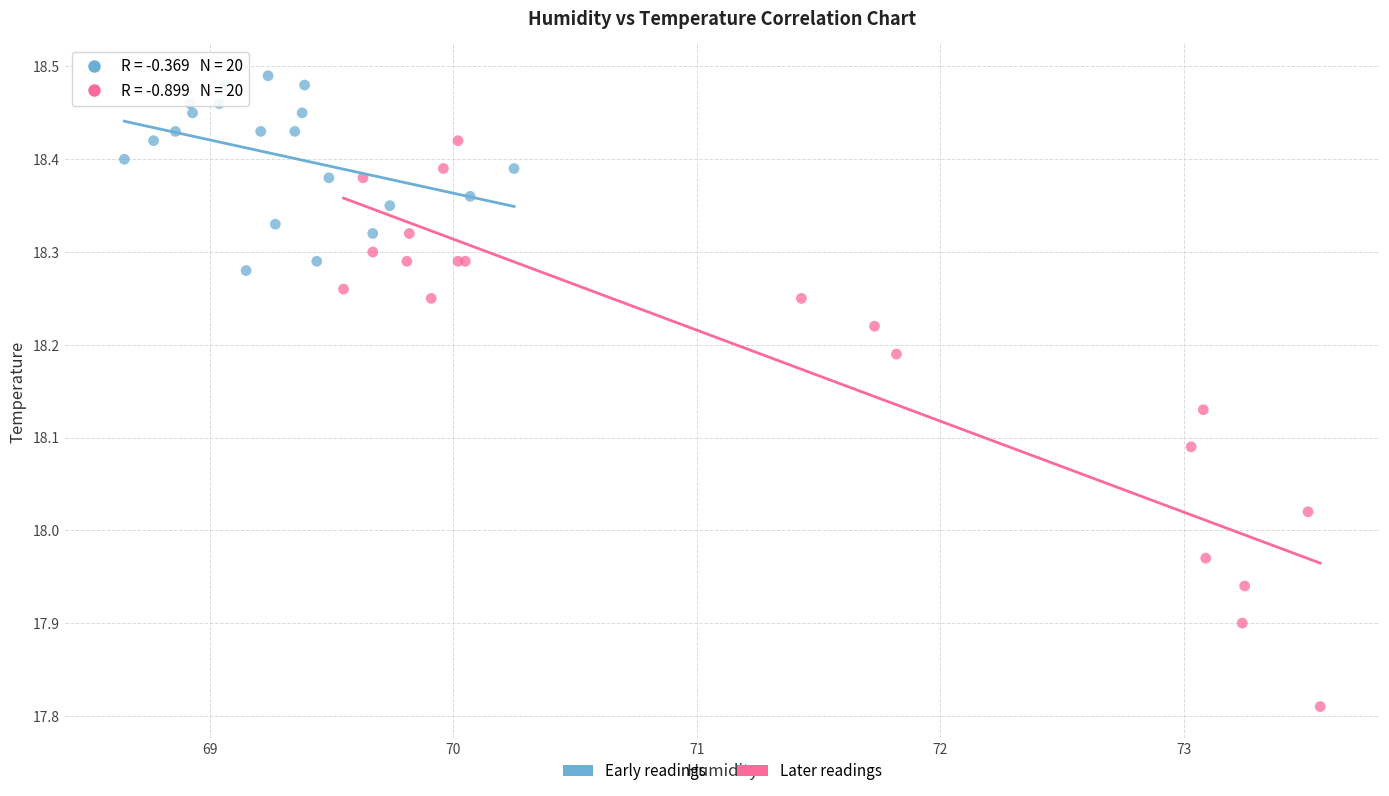

Which series contains the lowest Y value?

Later readings